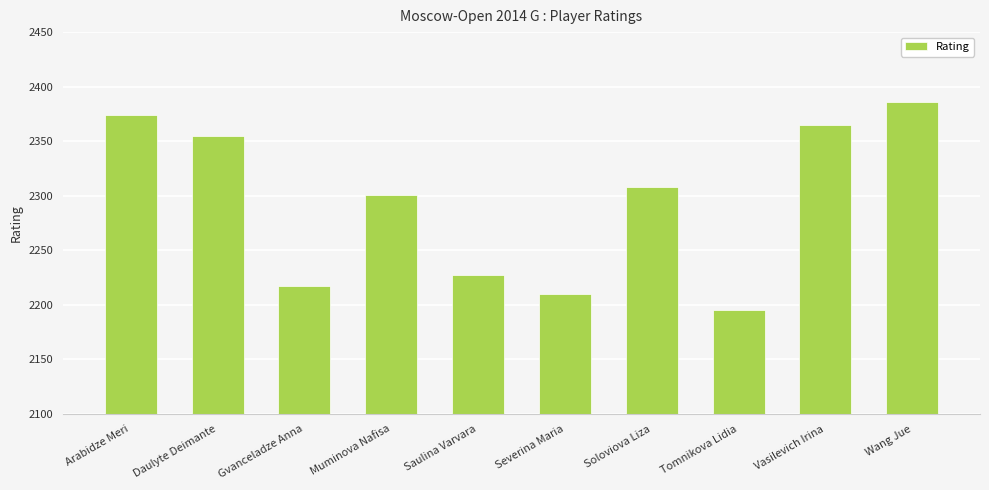

What is the label of the 9th bar from the left?

Vasilevich Irina